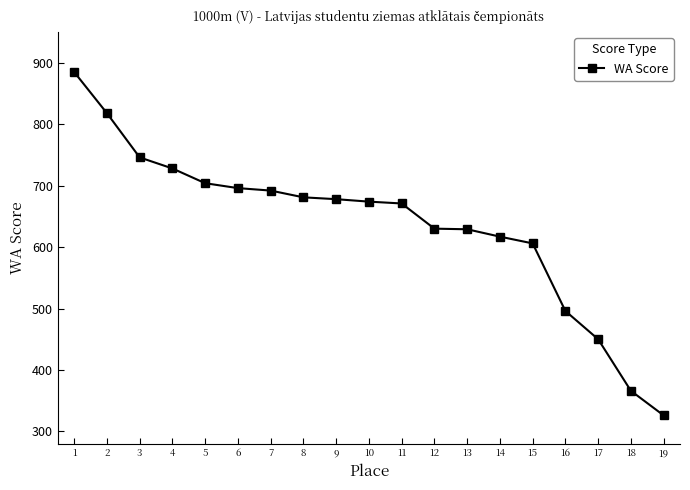

What is the approximate value at 6?

696